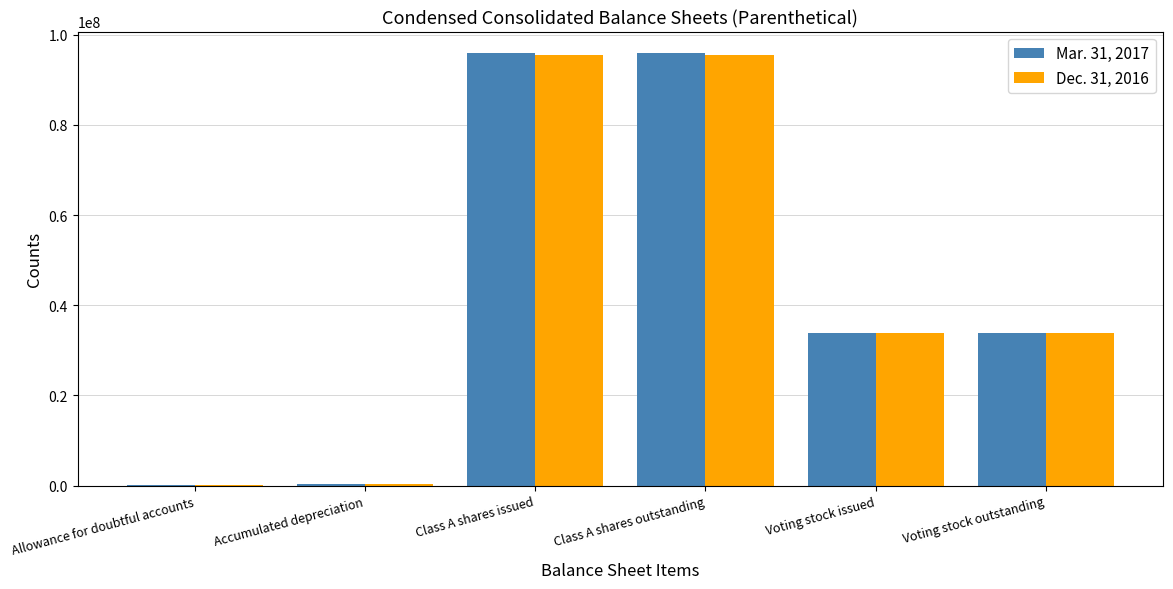

What is the greatest value displayed?

95905309